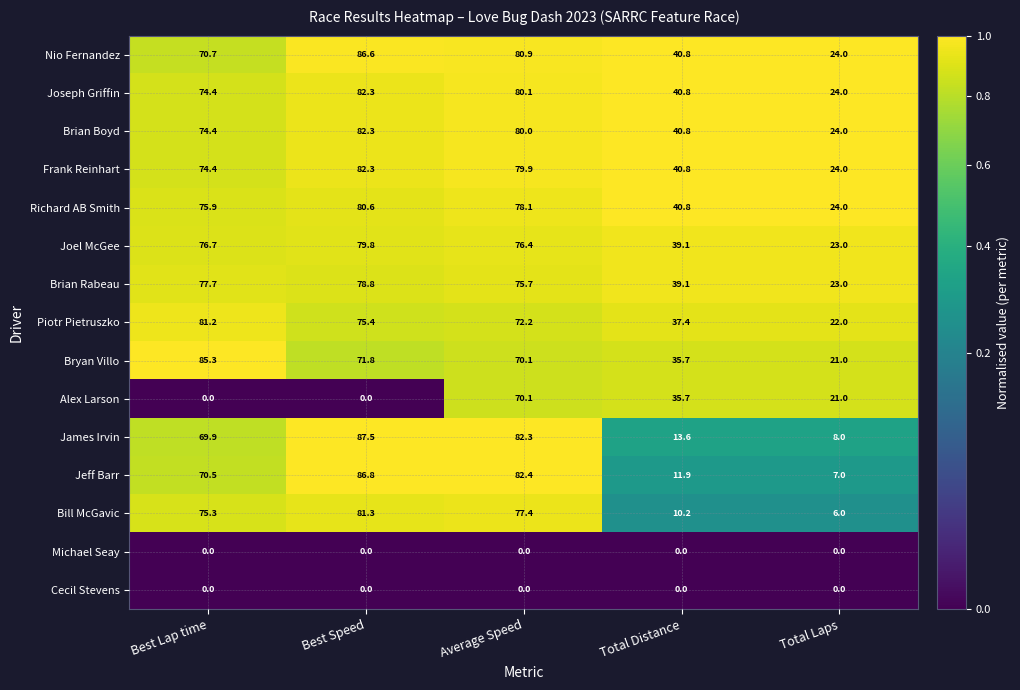

The value of James Irvin at Average Speed is 82.3. True or false?

True